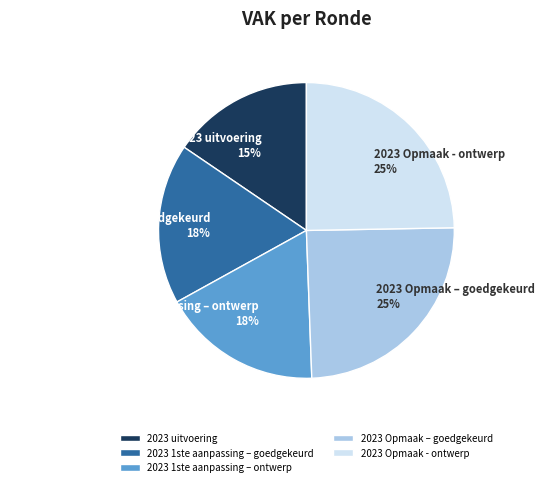

Which slice is the smallest?

2023 uitvoering